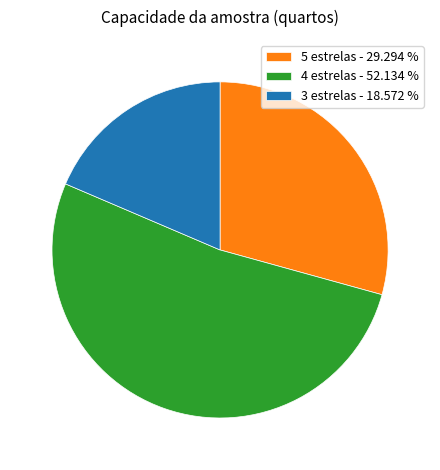

Which has a higher value, 5 estrelas or 4 estrelas?

4 estrelas